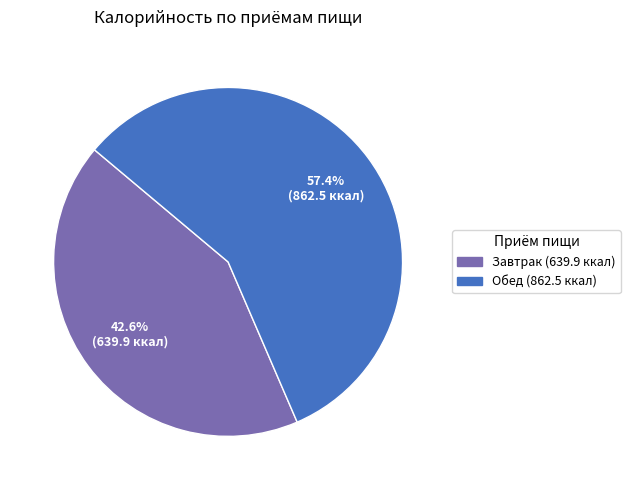

Which slice represents more than half of the pie?

Обед